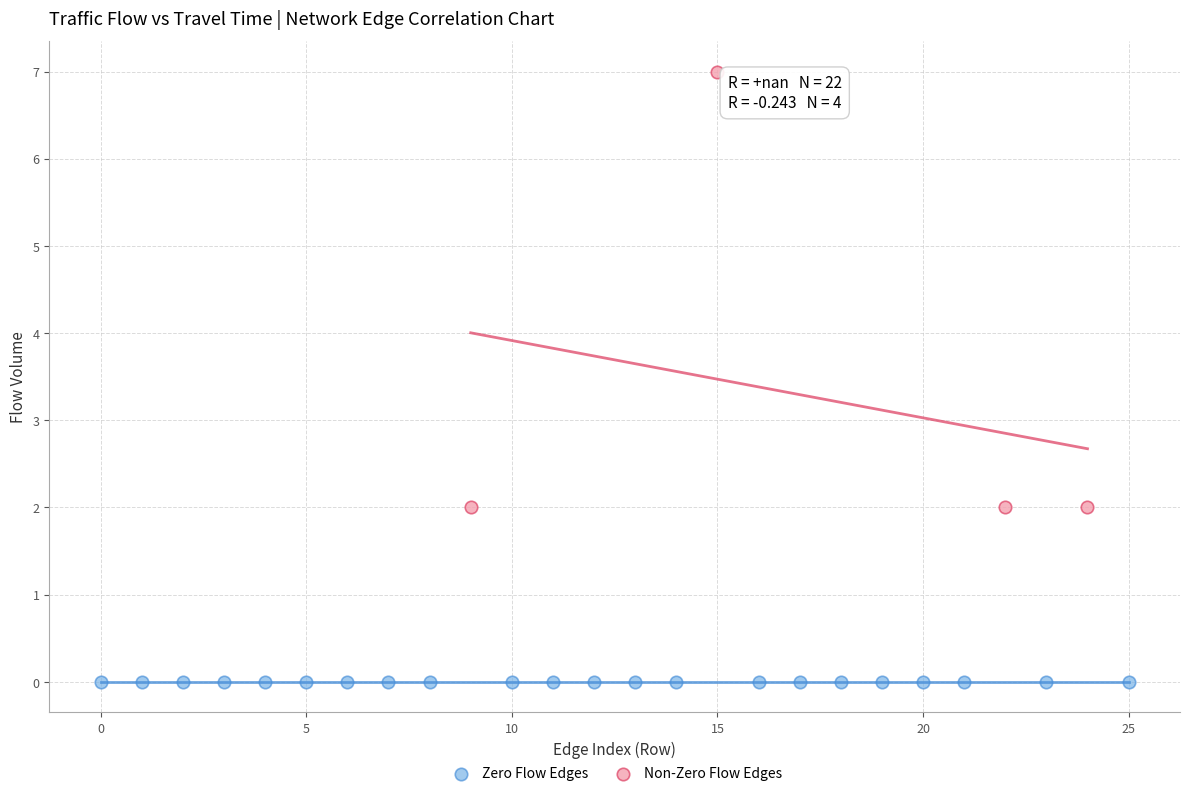

Which series contains the highest Y value?

Non-Zero Flow Edges